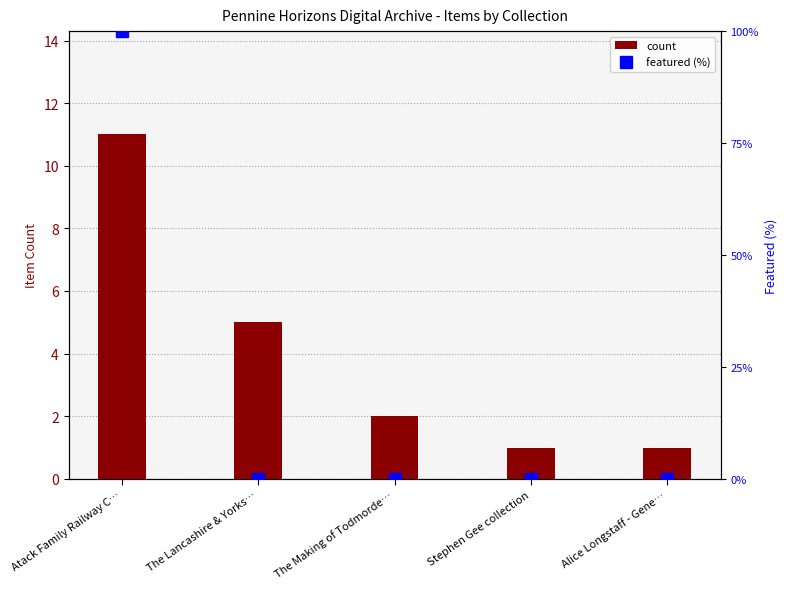

Rank the series at The Lancashire & Yorks… from highest to lowest value.

count, featured (%)